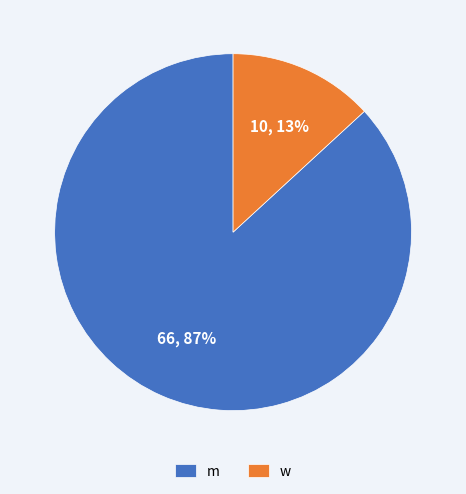

What is the smallest slice in the pie chart?

w